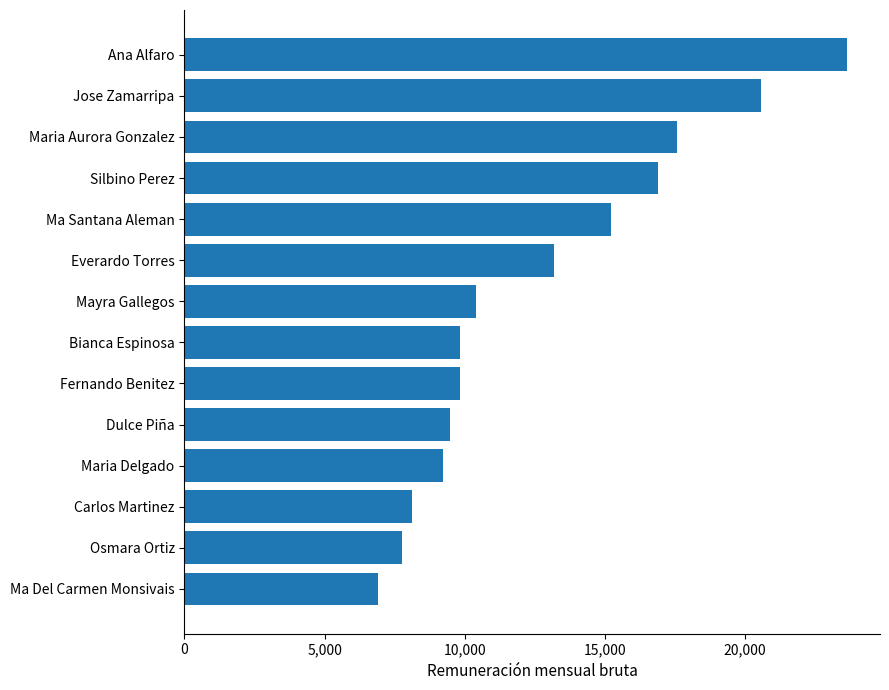

Which category has the highest value across all series?

Ana Alfaro